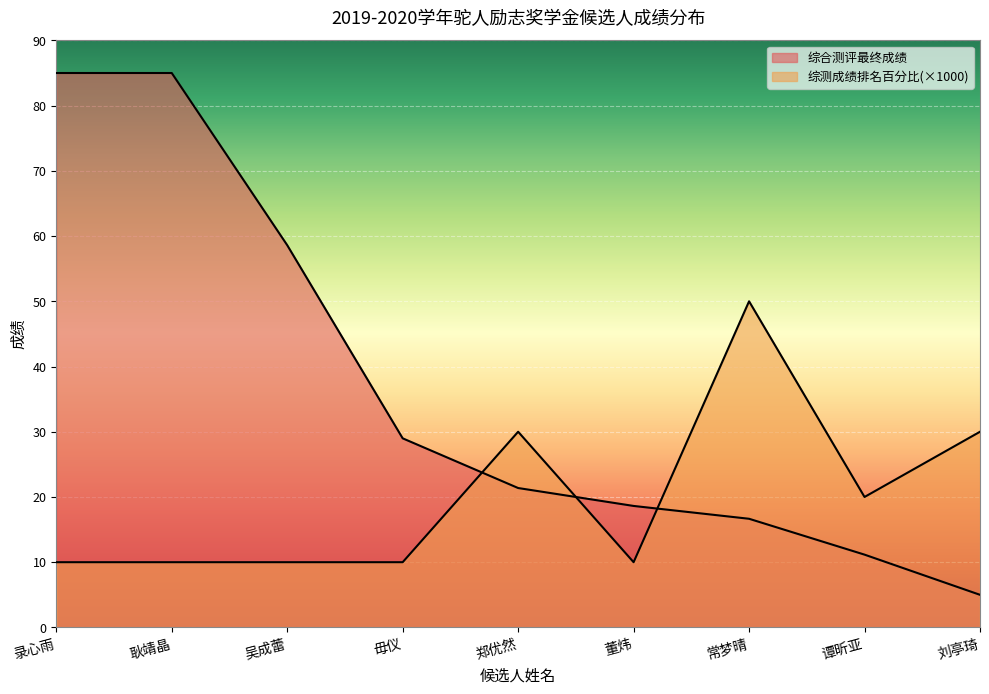

Count the 综测成绩排名百分比 values in the range 10 to 30.

8